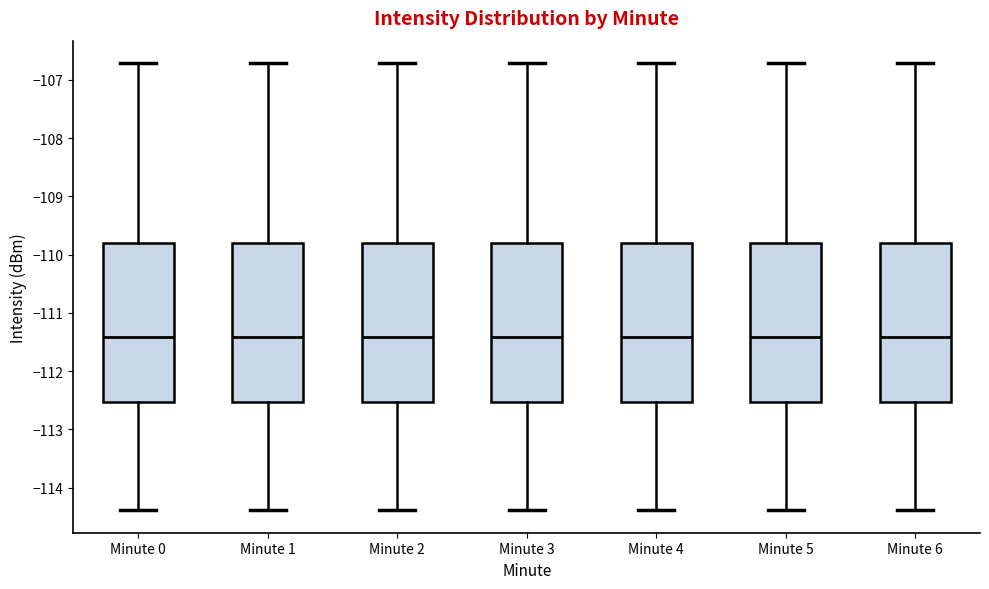

Where is the upper edge of the box for Minute 0 on the y-axis? The values are not printed on the chart, so give them approximately, as read against the axis.

-109.8